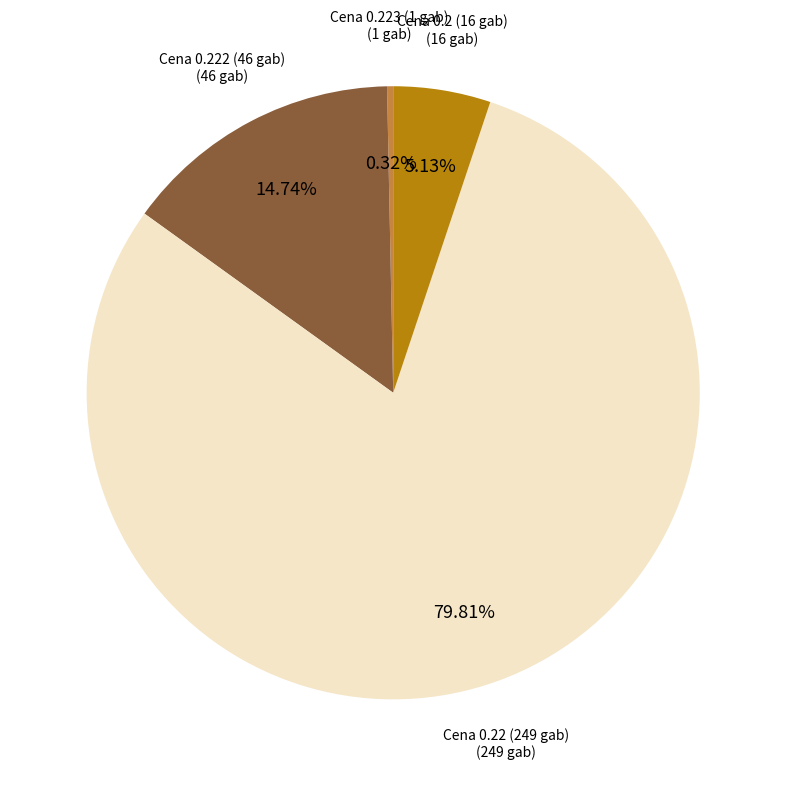

Is there any slice that represents more than half of the pie?

Yes